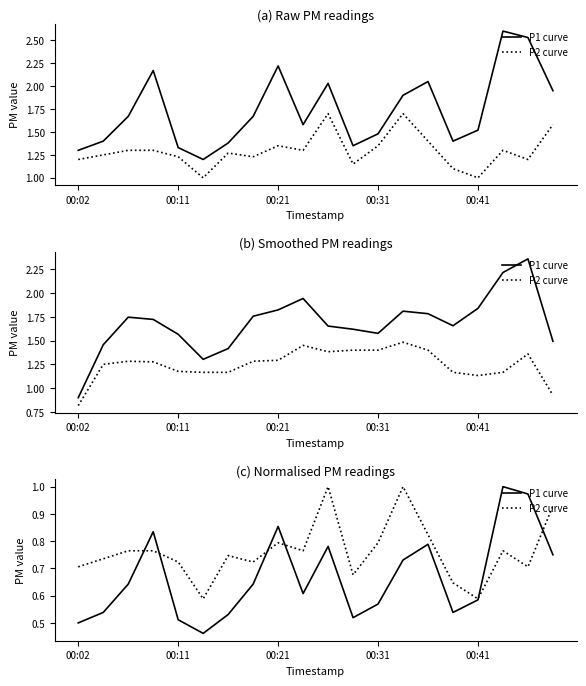

What position from the left is 00:11?

2